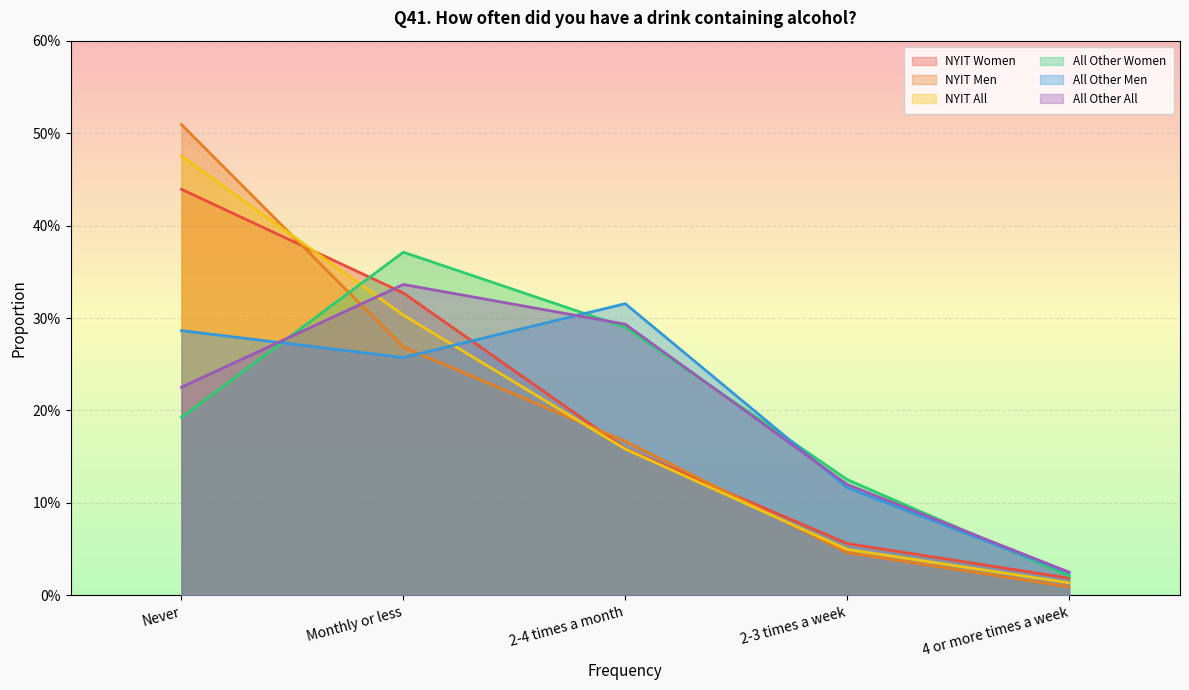

Which category has the lowest value in the All Other Men series?

4 or more times a week